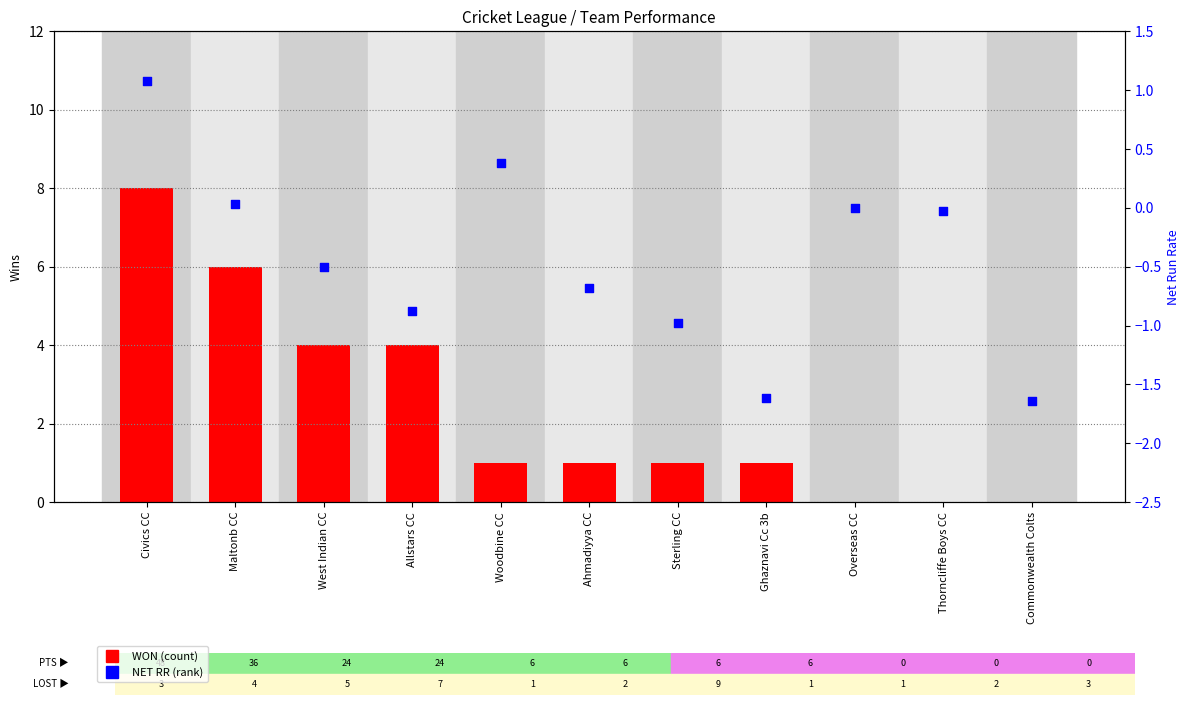

At which category is the sum across all series the highest?

Civics CC